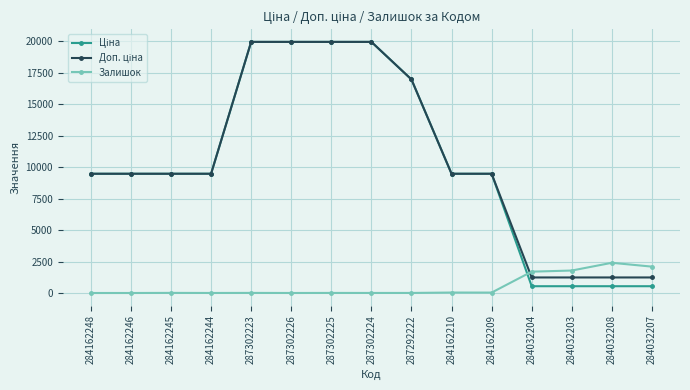

At how many categories does at least one series exceed 14467?

5